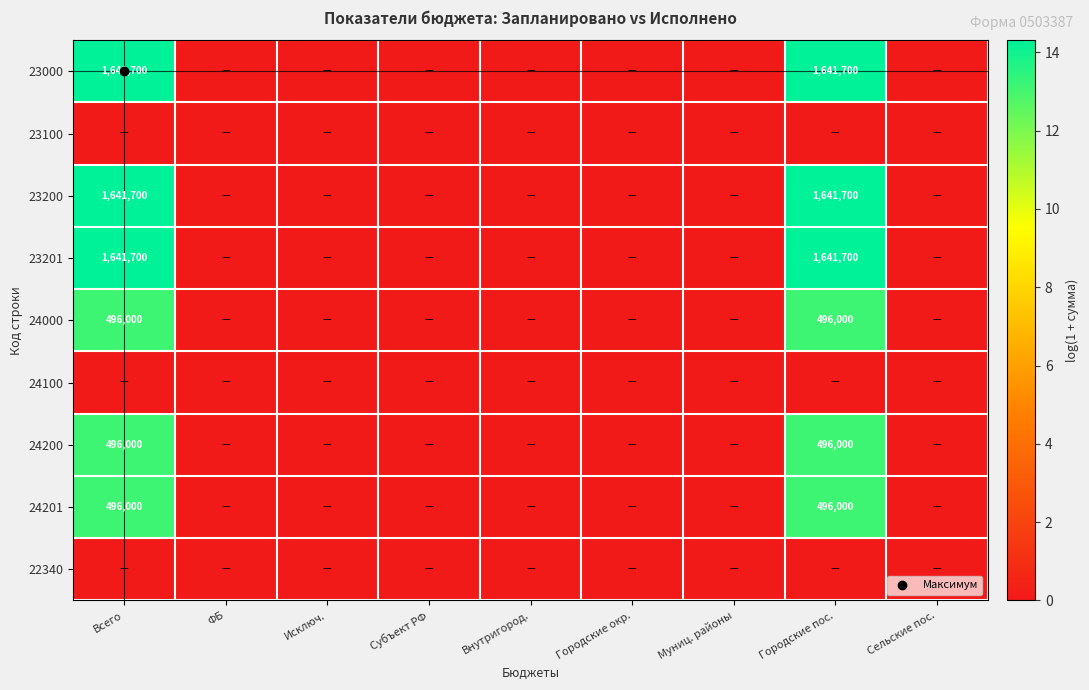

What is the difference between the highest and lowest values at Всего?

14.3